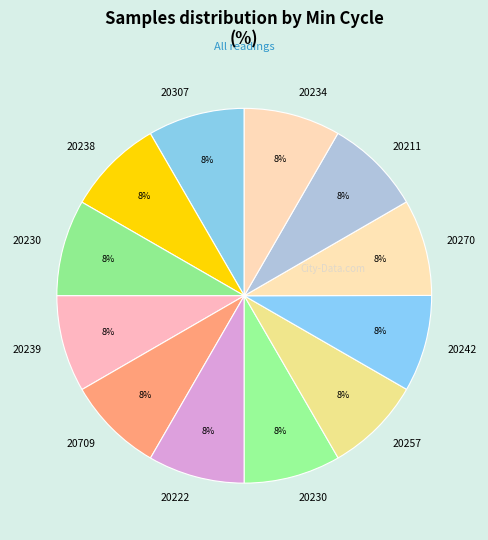

Is there any slice that represents more than half of the pie?

No